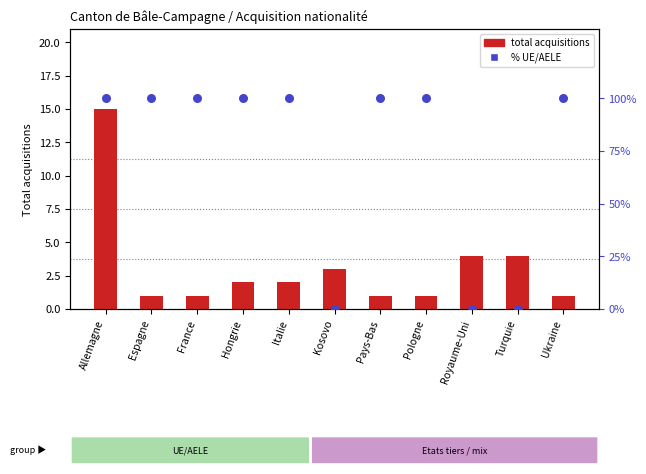

At which category is the sum across all series the highest?

Allemagne